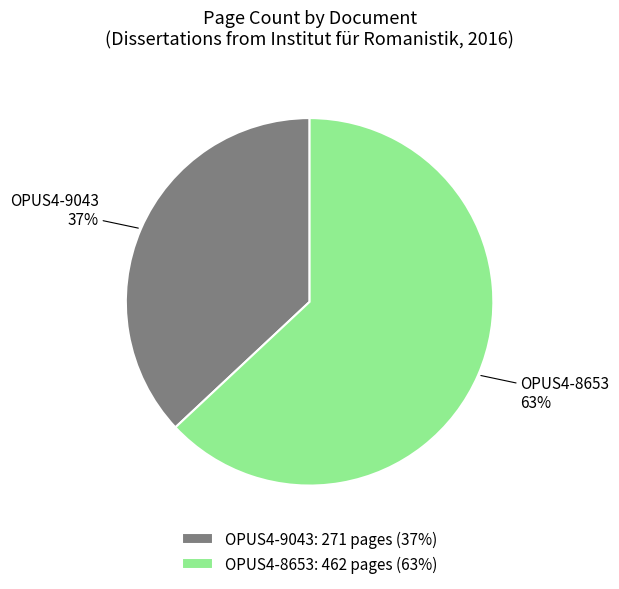

How many segments does this pie chart have?

2